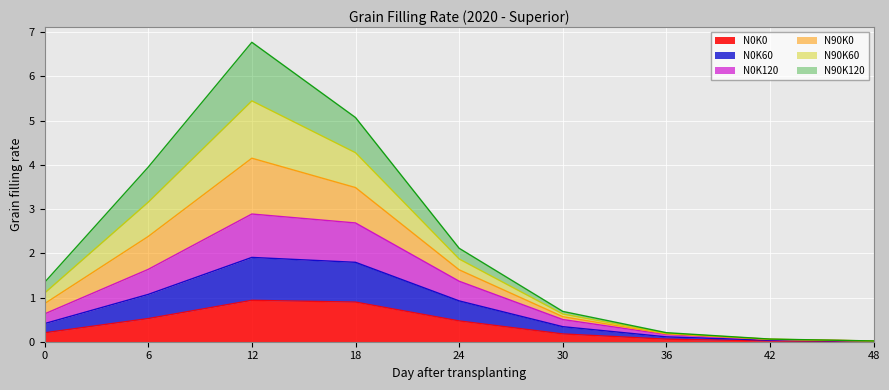

True or false: N0K120 and N0K60 intersect in this chart.

False